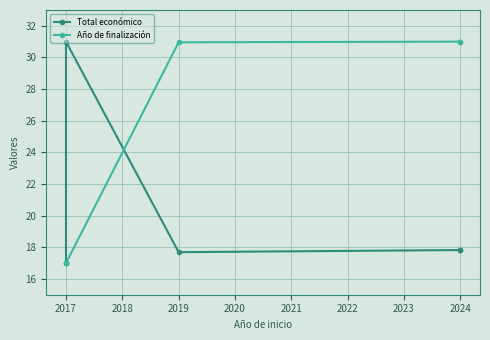

Rank the series at 2024 from lowest to highest value.

Total económico, Año de finalización